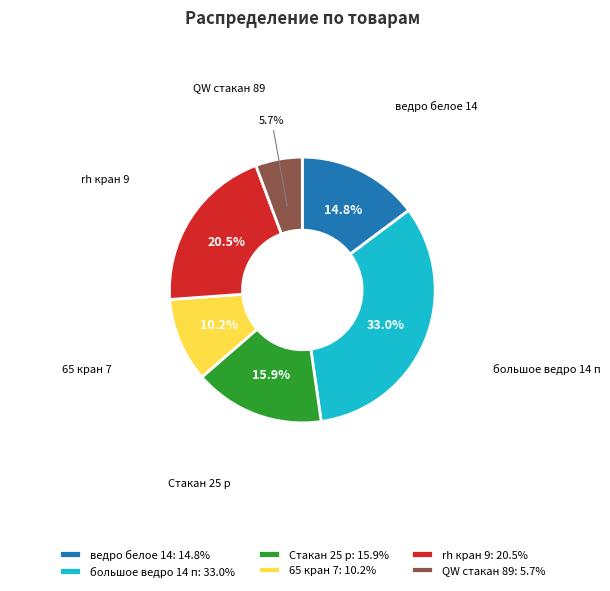

Do QW стакан 89 and 65 кран 7 together represent more than half of the pie?

No